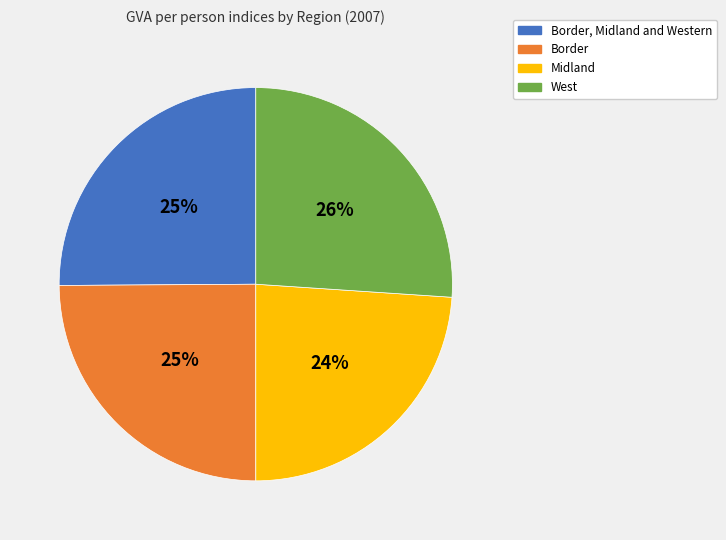

To the nearest percent, what is the difference between the largest and smallest slice percentages?

2%